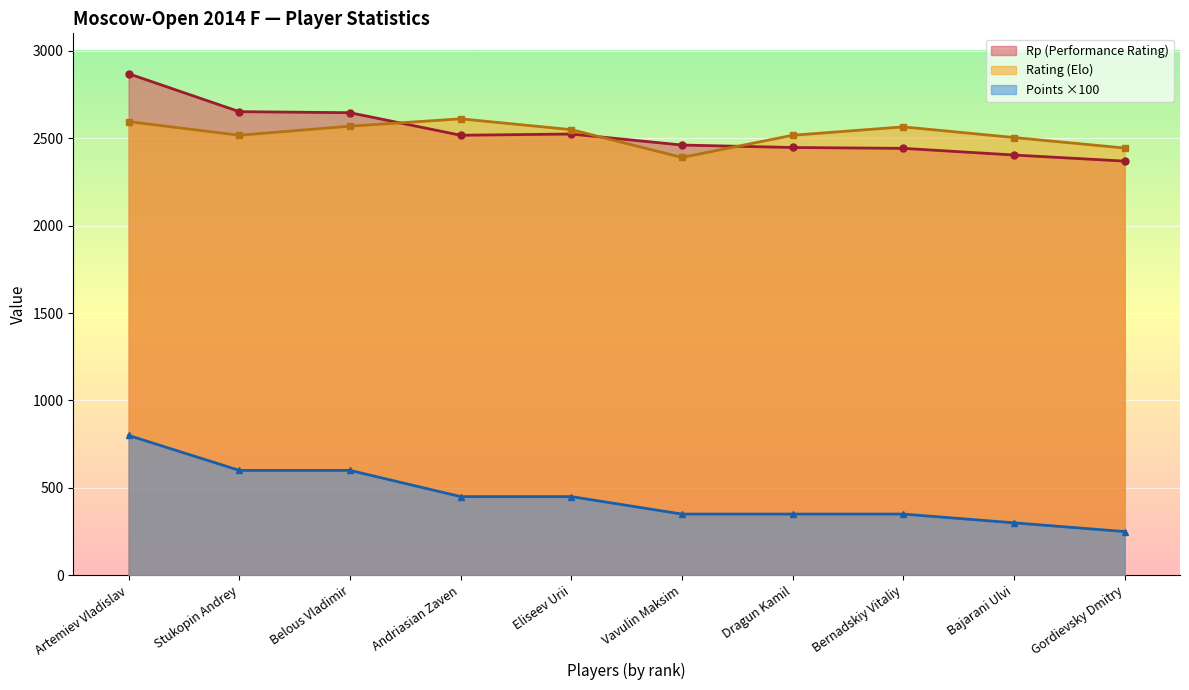

Which series has the largest range (max minus min)?

Points ×100